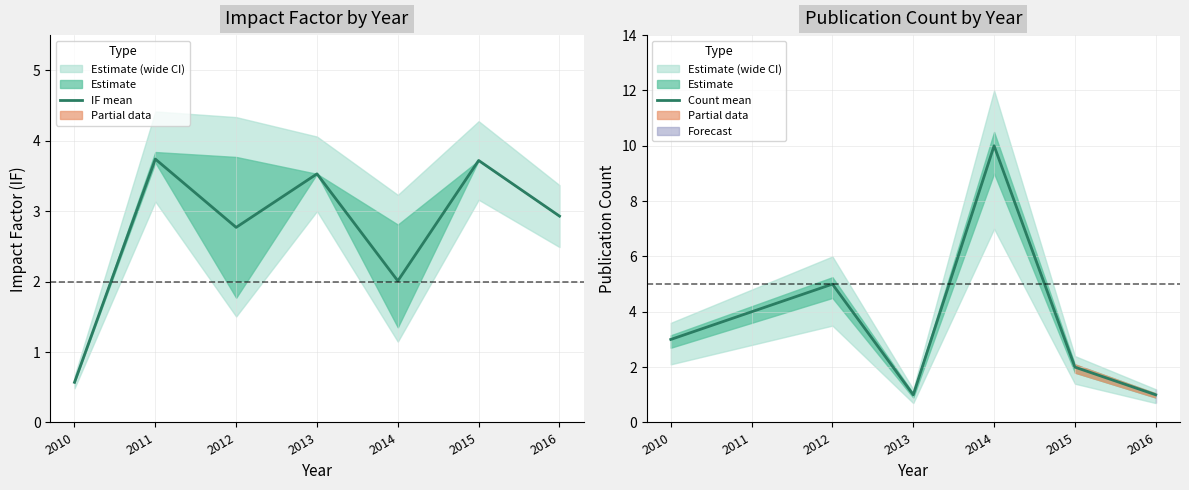

The Count mean series shows 1.2 at 2012. True or false?

False